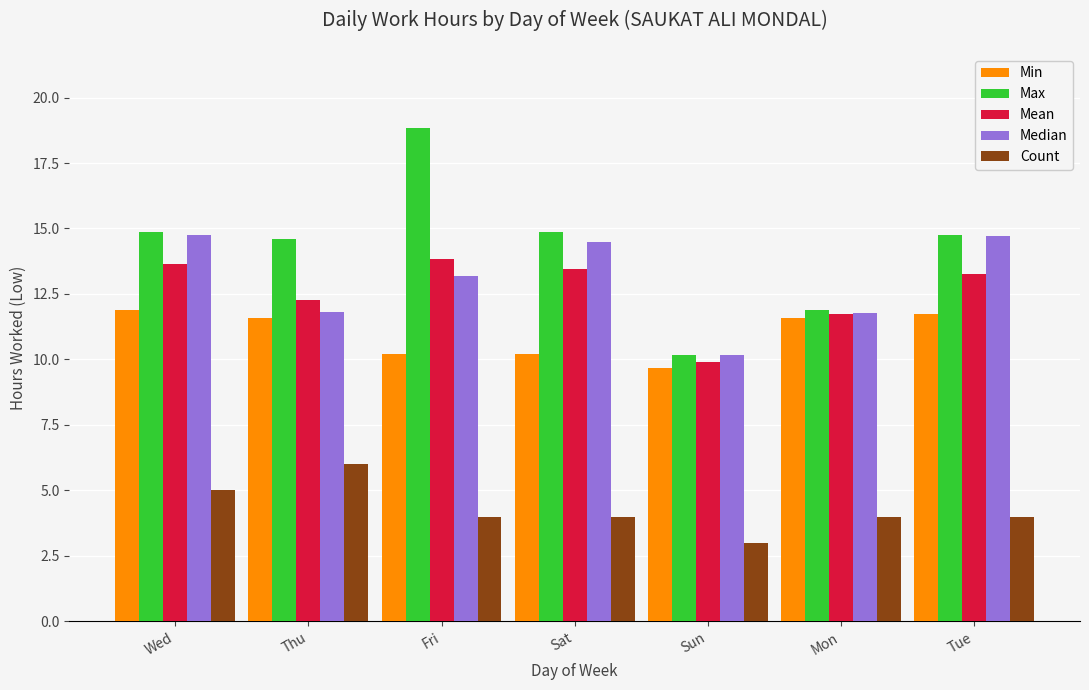

Rank the series by their maximum value, from lowest to highest.

Count, Min, Mean, Median, Max